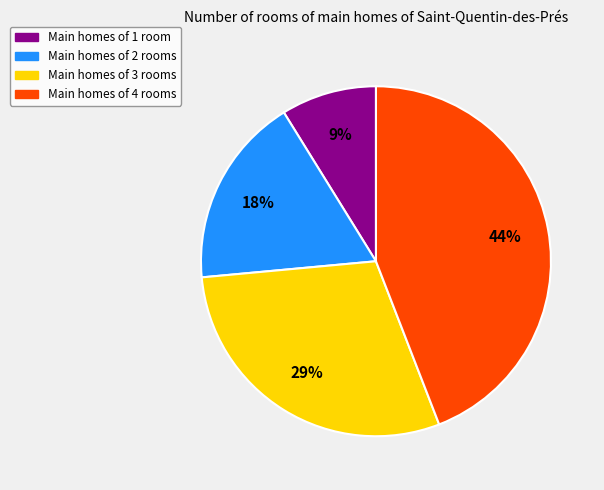

To the nearest percent, what is the average slice percentage?

25%